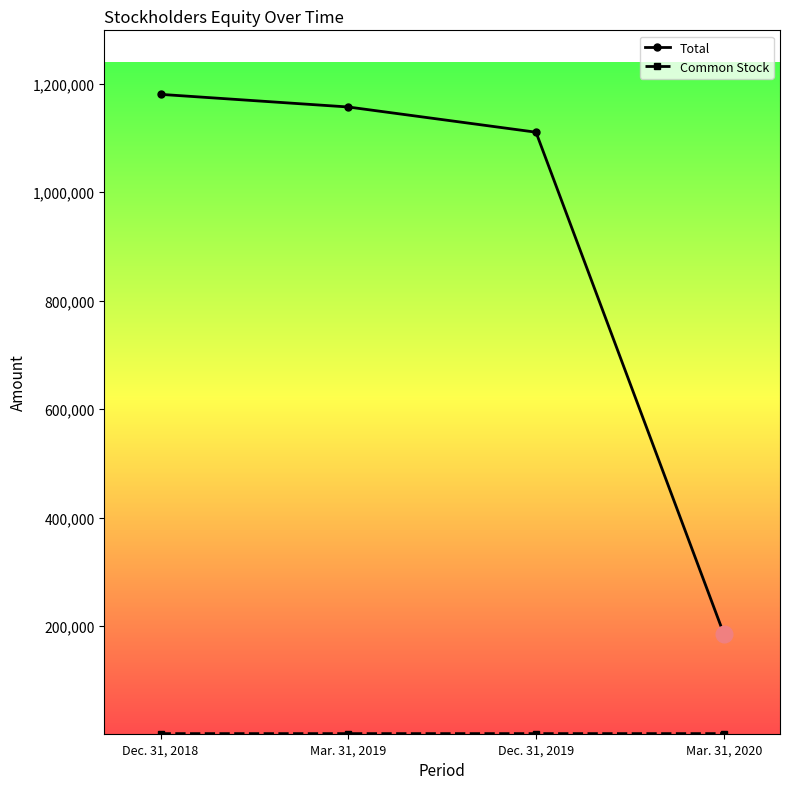

At how many categories does at least one series exceed 996505?

3